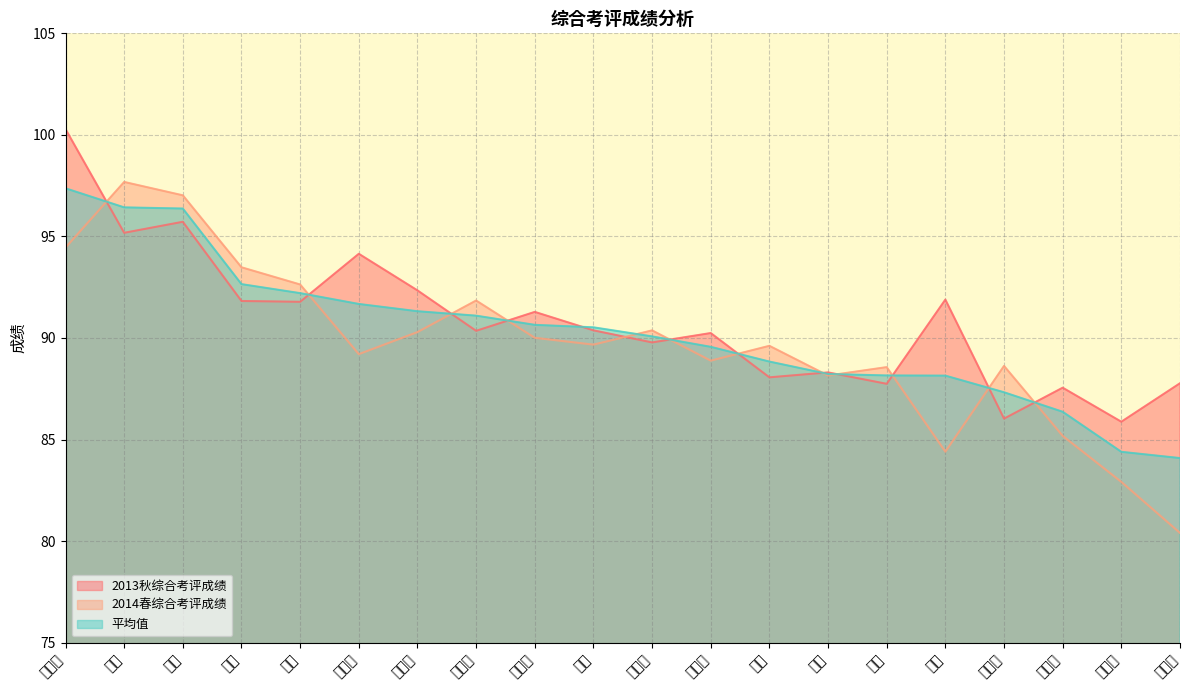

What are all the series names shown in the legend?

2013秋综合考评成绩, 2014春综合考评成绩, 平均值